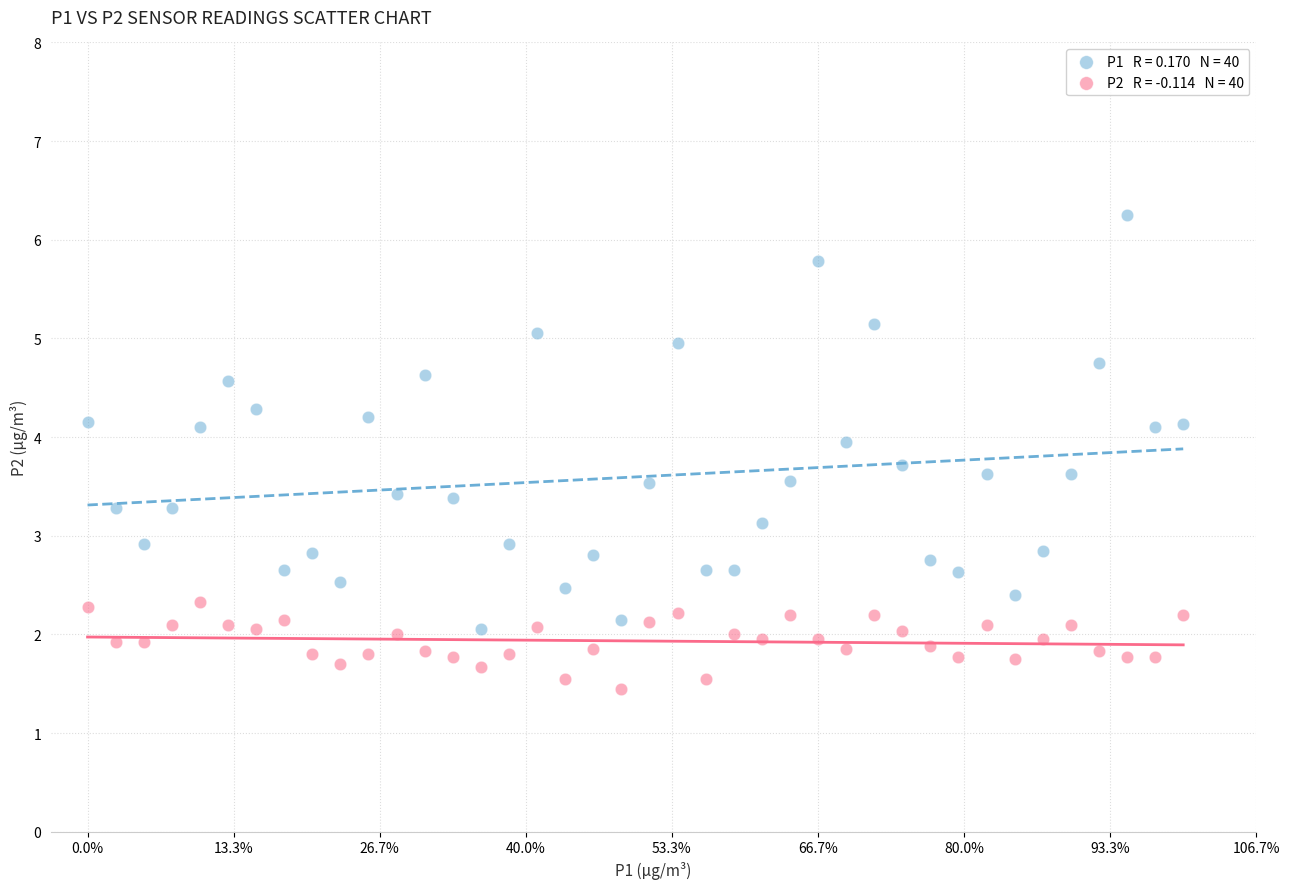

Across all data points, what is the range of Y values (max minus min)?

4.8